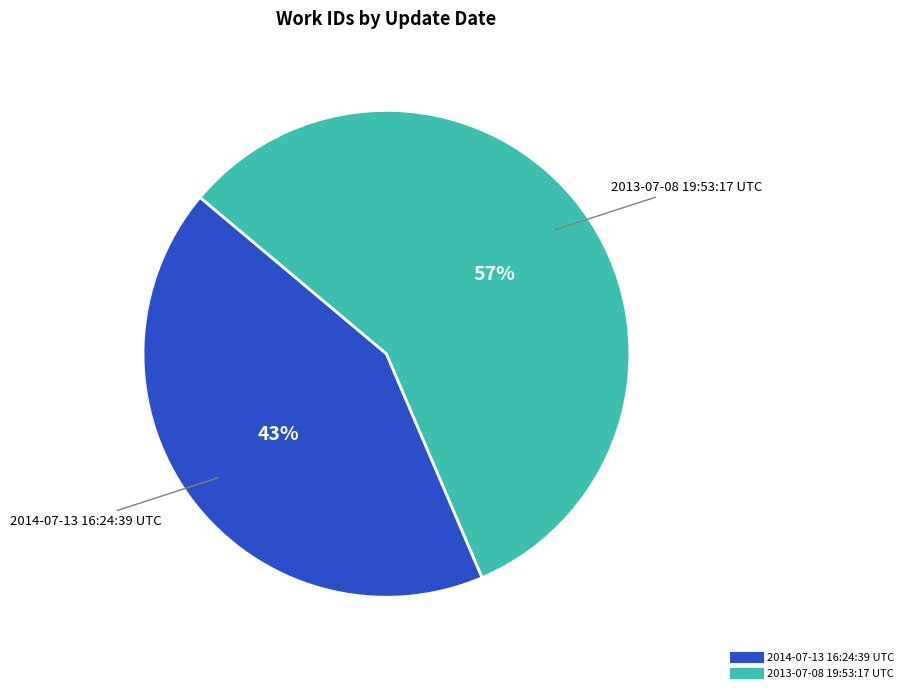

How many slices are in this pie chart?

2